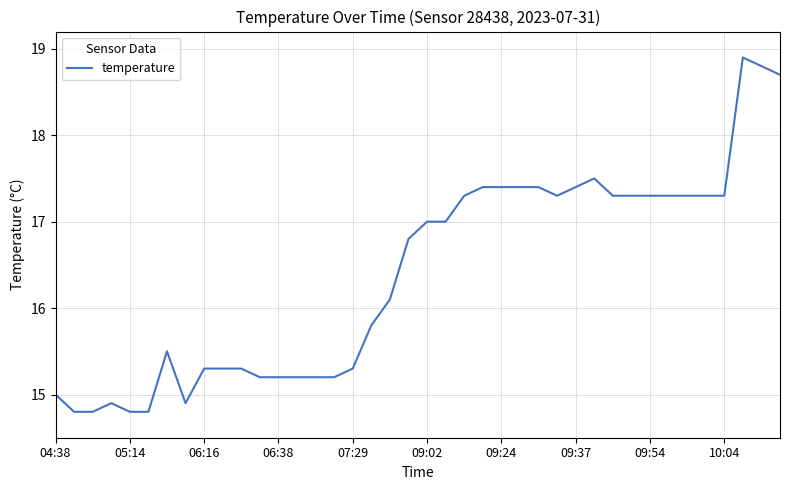

What is the smallest value displayed?

14.8